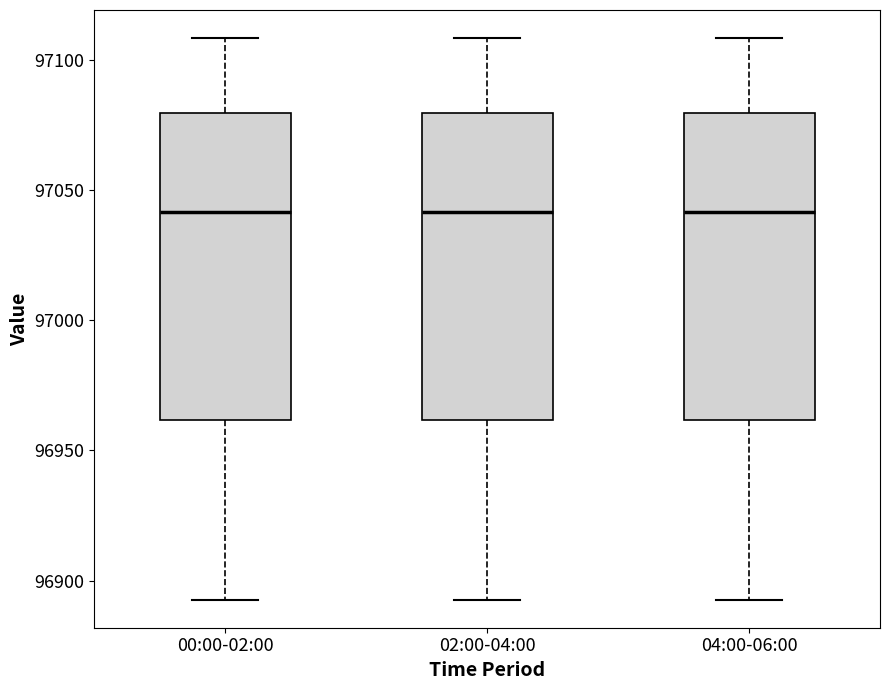

Where does the upper whisker of the box for 04:00-06:00 end on the y-axis? The values are not printed on the chart, so give them approximately, as read against the axis.

97110